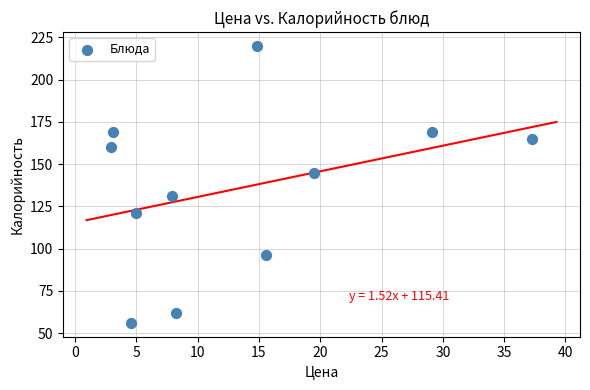

What is the average Y value?

136